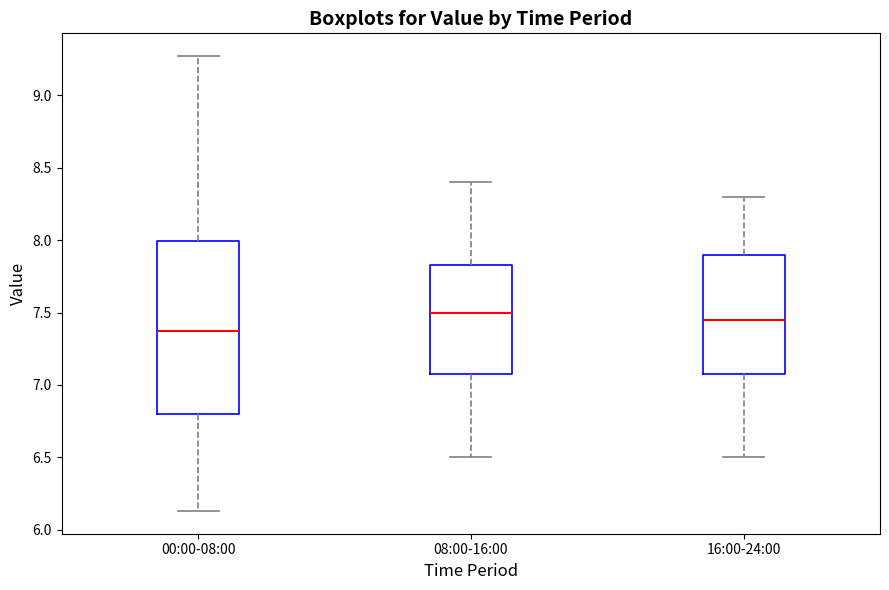

Where is the lower edge of the box for 00:00-08:00 on the y-axis? The values are not printed on the chart, so give them approximately, as read against the axis.

6.80